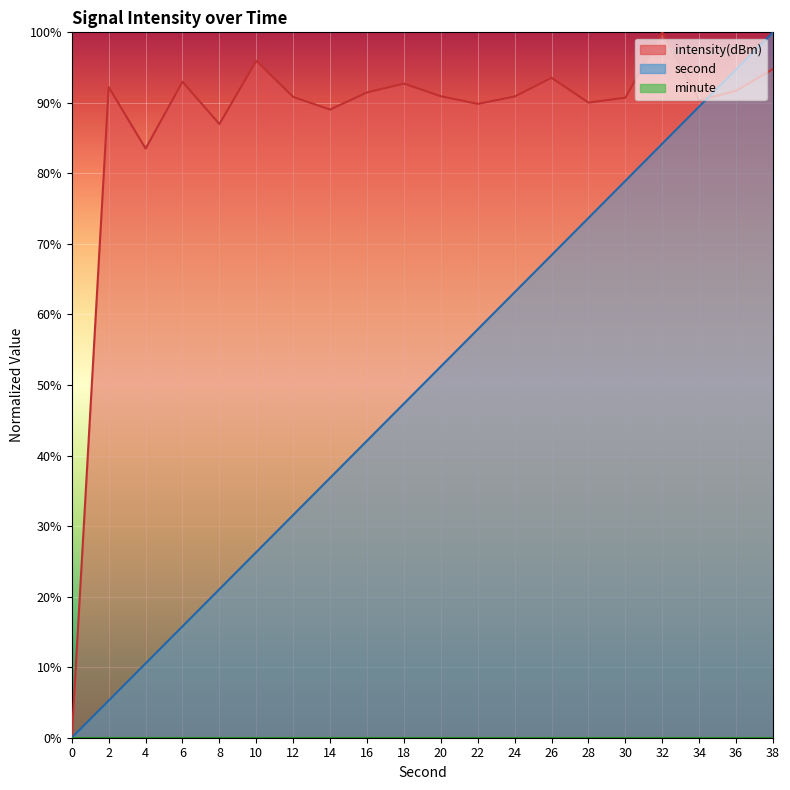

Read the intensity value at 18.

92.7